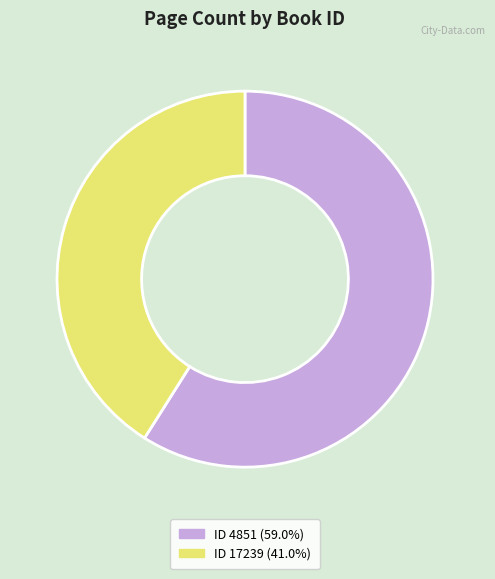

Is there a majority slice in this chart?

Yes